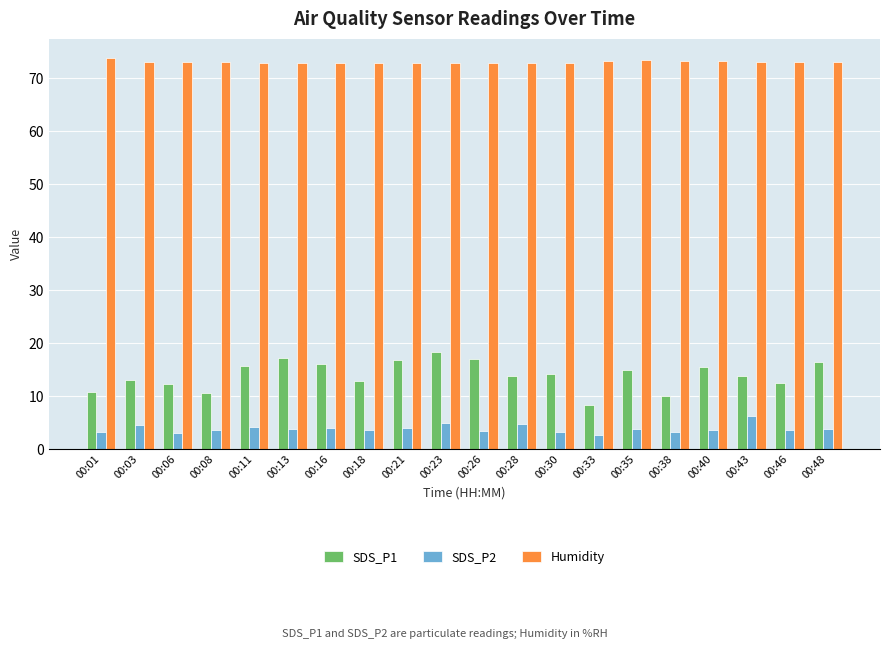

Between 00:06 and 00:48, which series saw the biggest shift?

SDS_P1